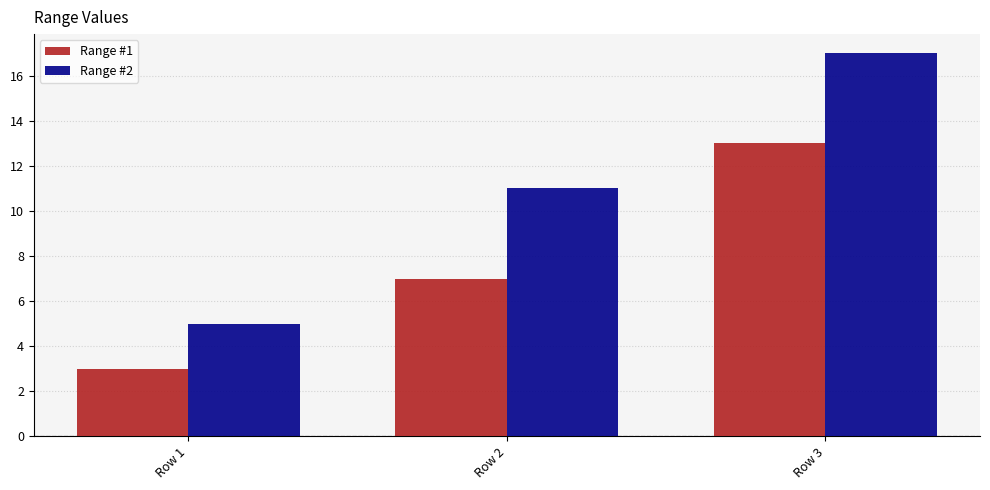

At which label does Range #1 reach its minimum?

Row 1